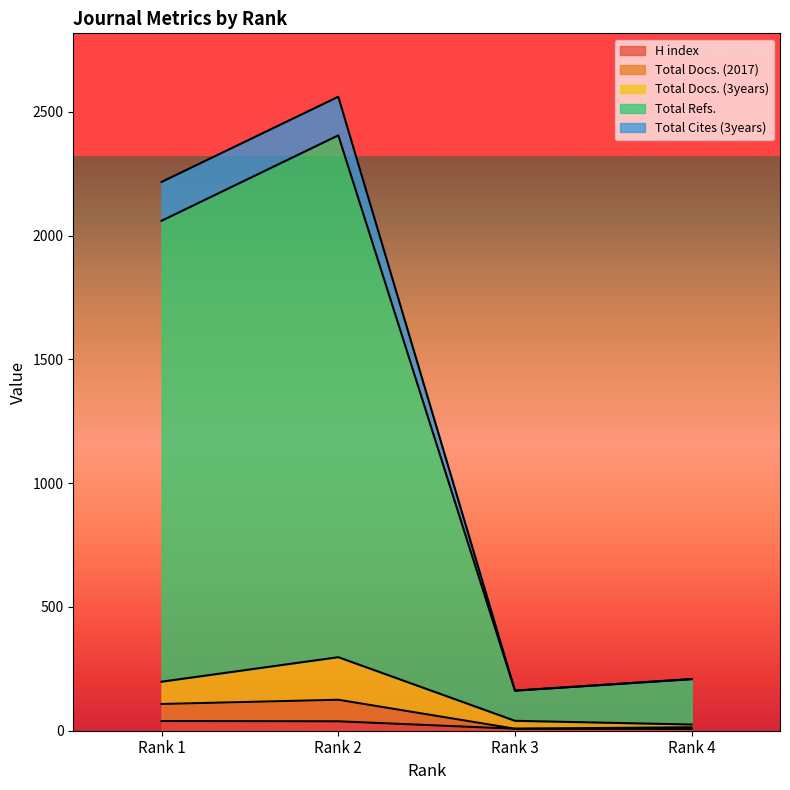

True or false: Total Docs. (3years) and Total Refs. intersect in this chart.

False